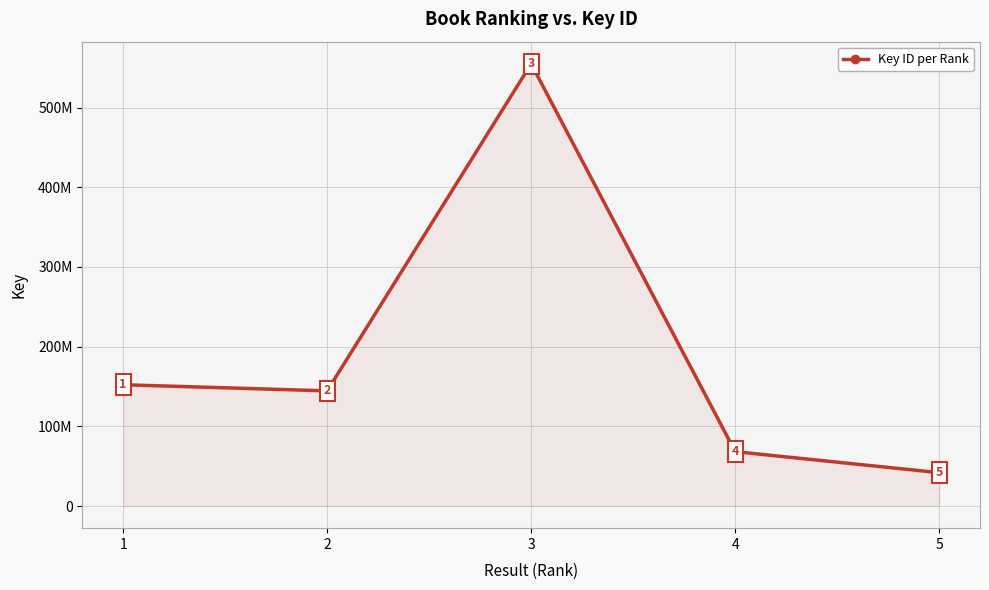

Rank the categories by value from lowest to highest.

5, 4, 2, 1, 3